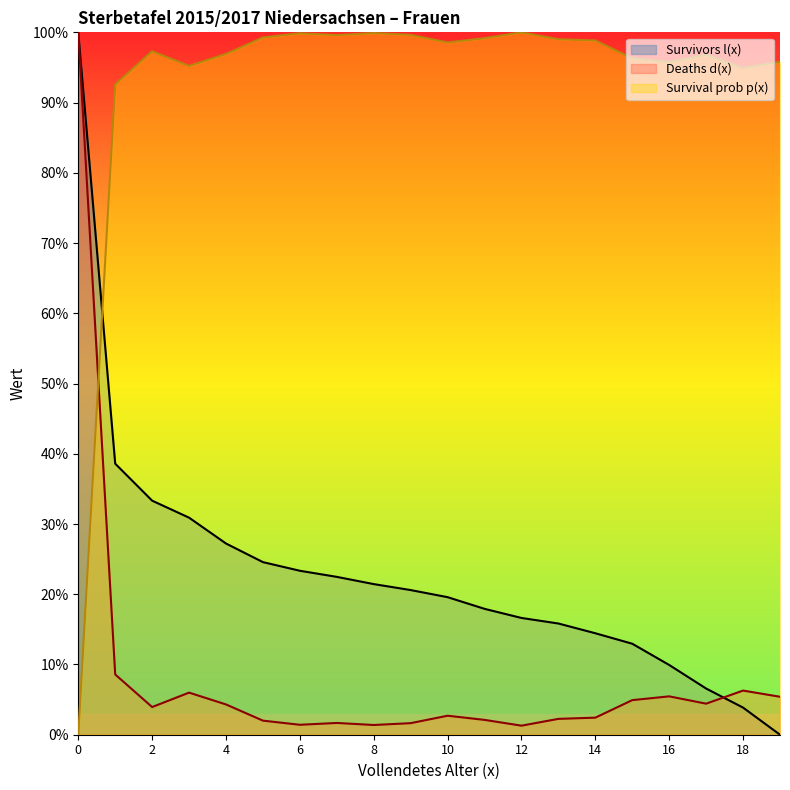

How many times do Deaths d(x) and Survival prob p(x) cross each other?

1